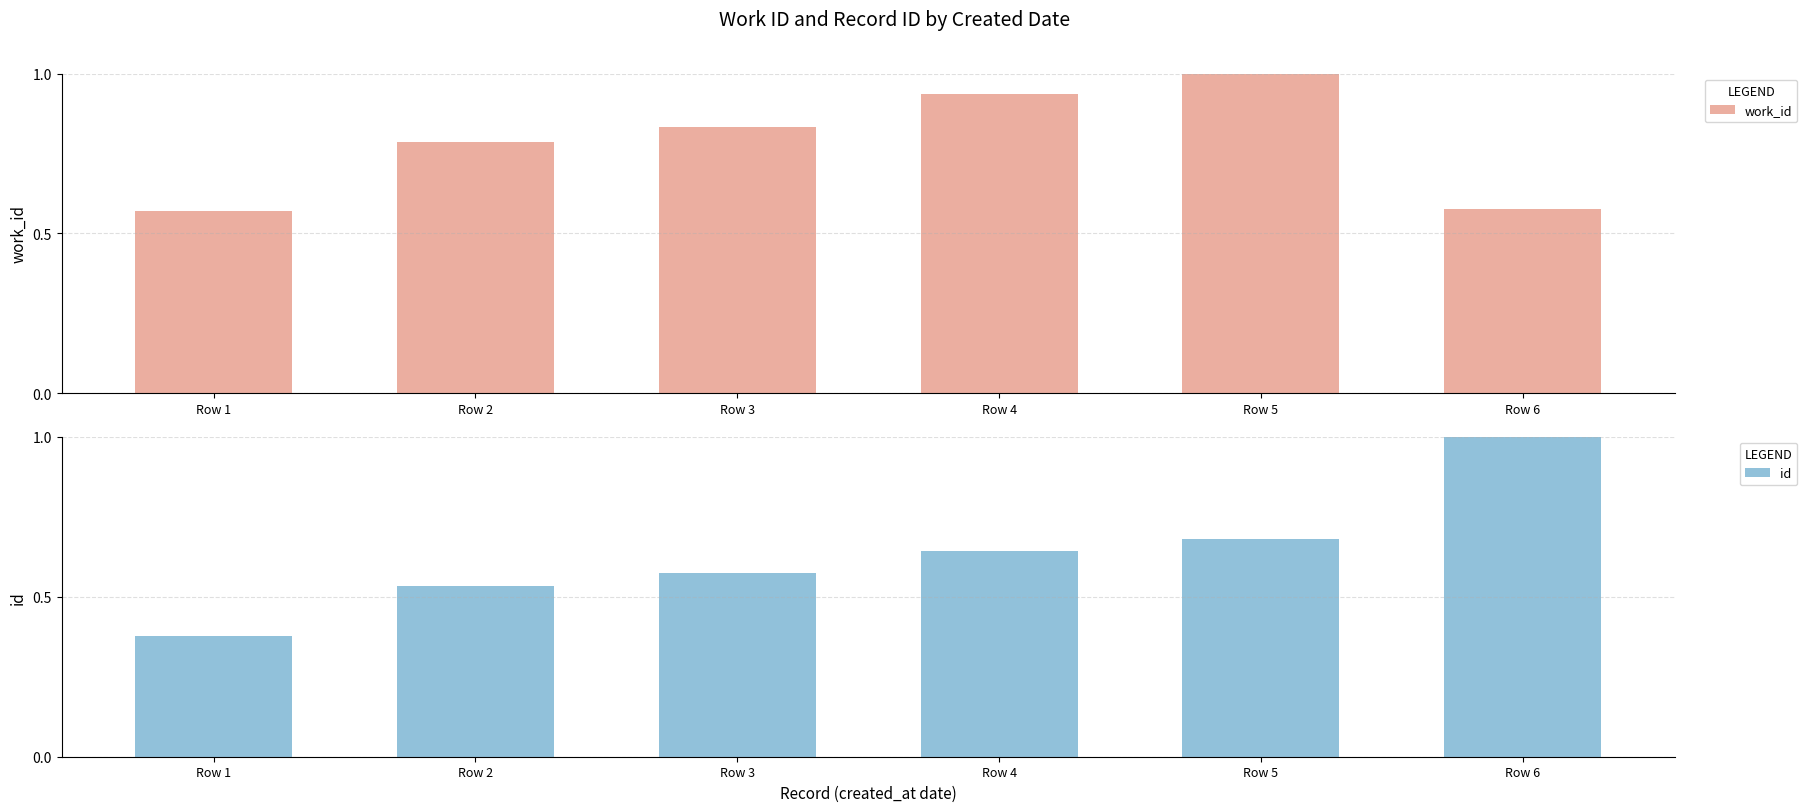

List the series in order of their peak value, highest first.

work_id, id